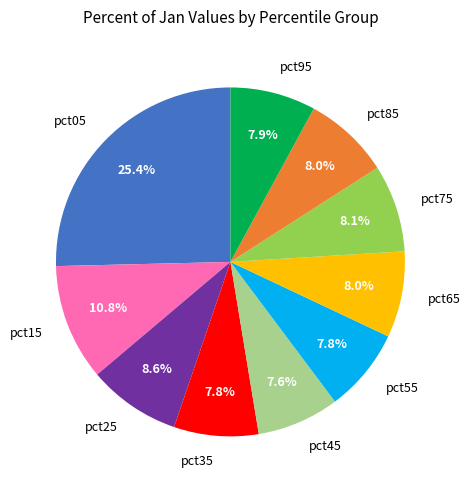

To the nearest percent, what percentage of the pie is pct05?

25%